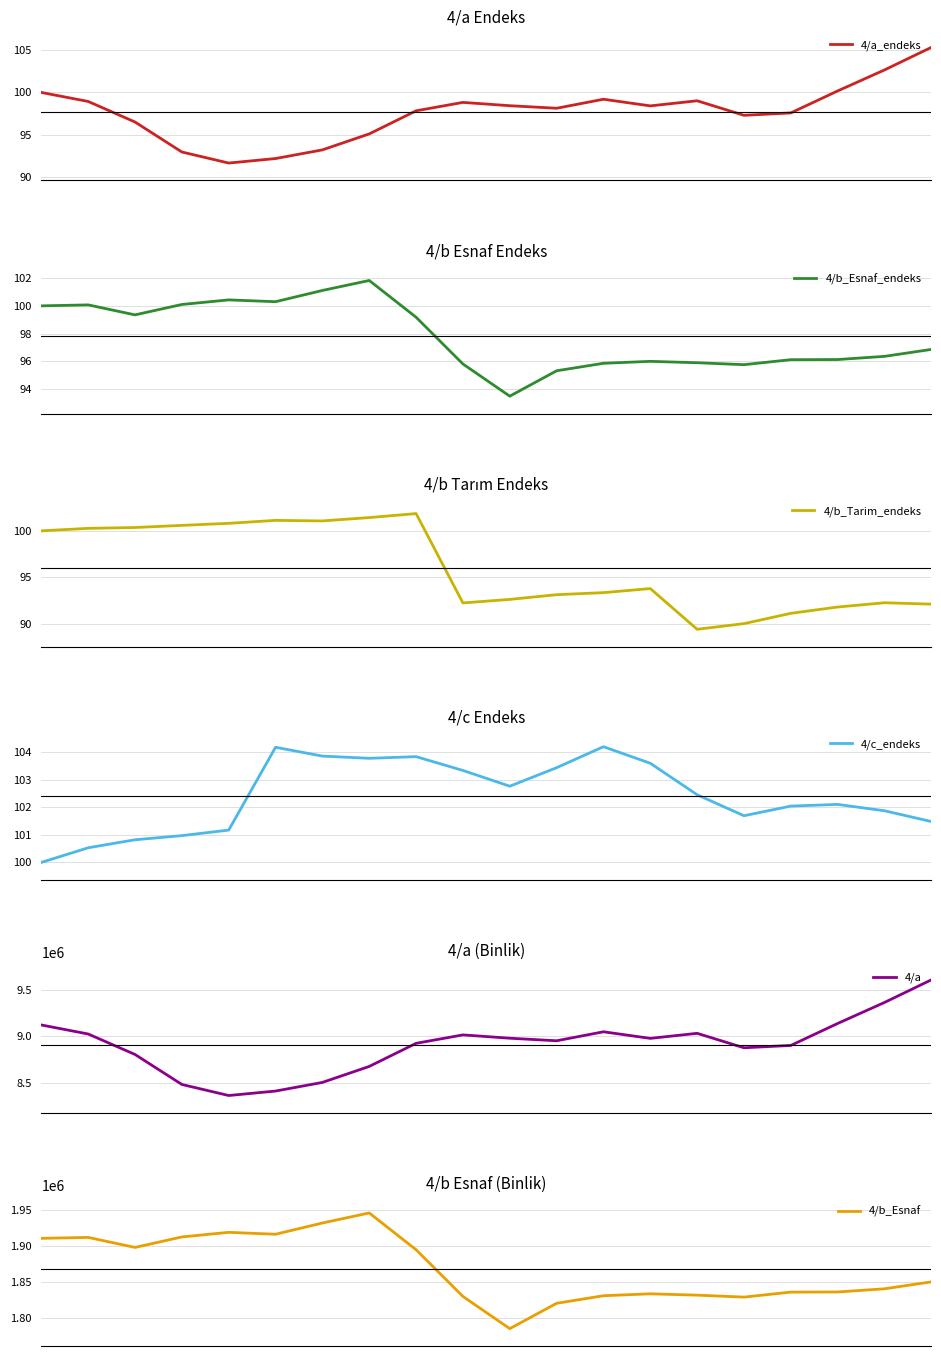

The value of 4/b_Esnaf at 10 is 908740.5. True or false?

False